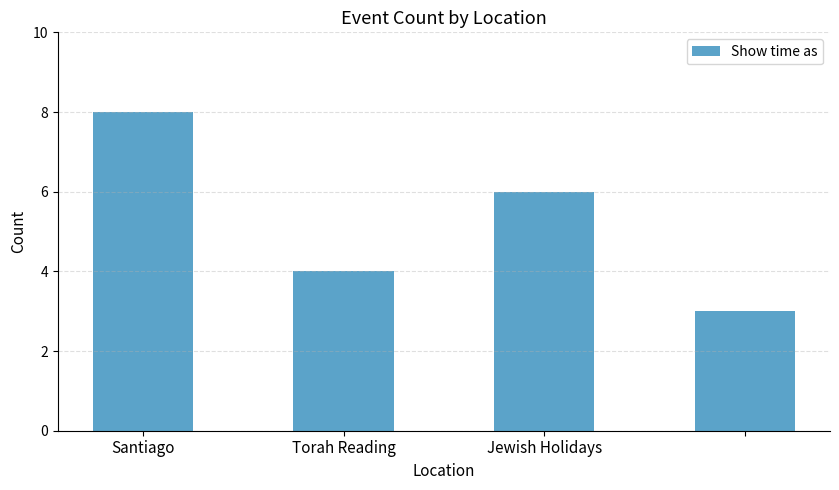

Reading left to right, list all the values displayed in this chart.

8	4	6	3